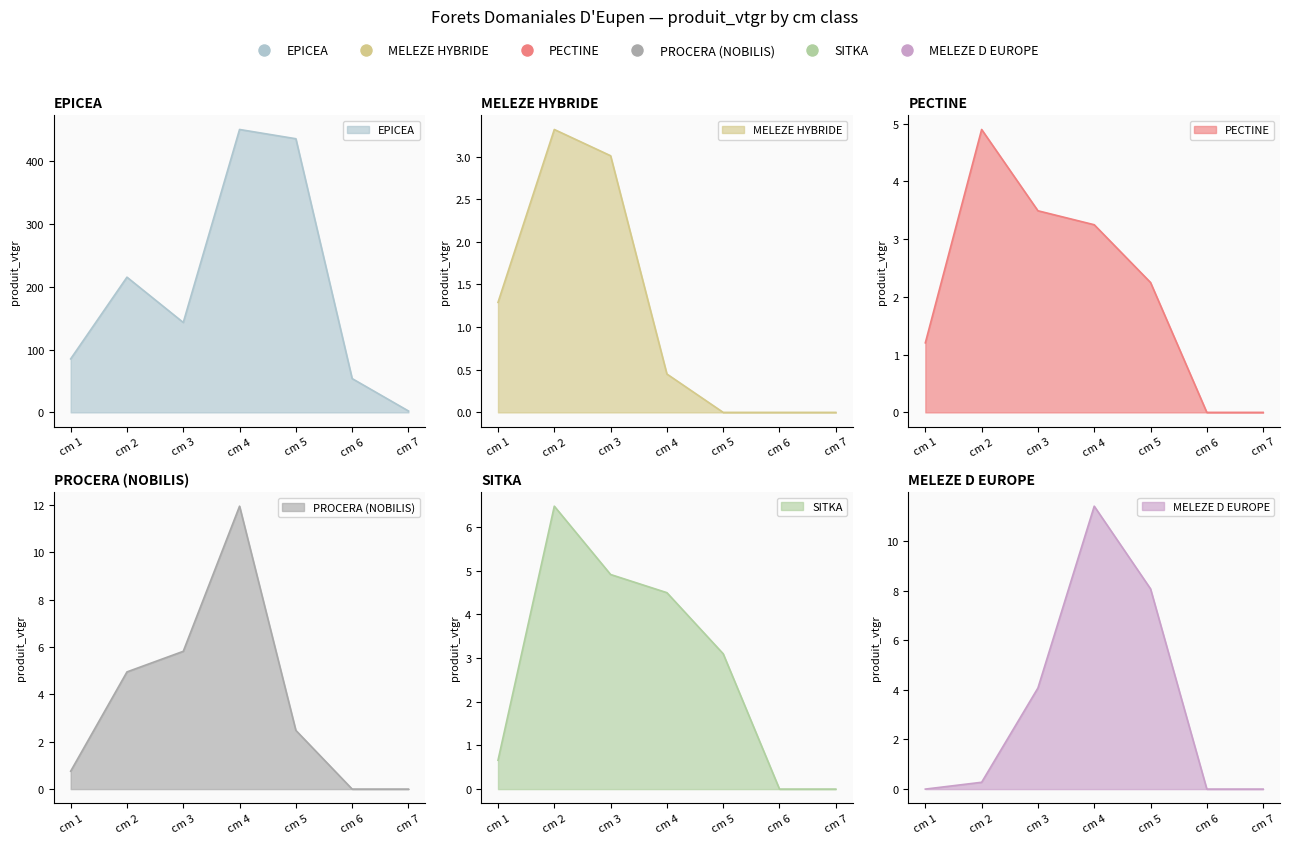

Is it true that MELEZE D EUROPE equals 0.0 at cm 1?

True